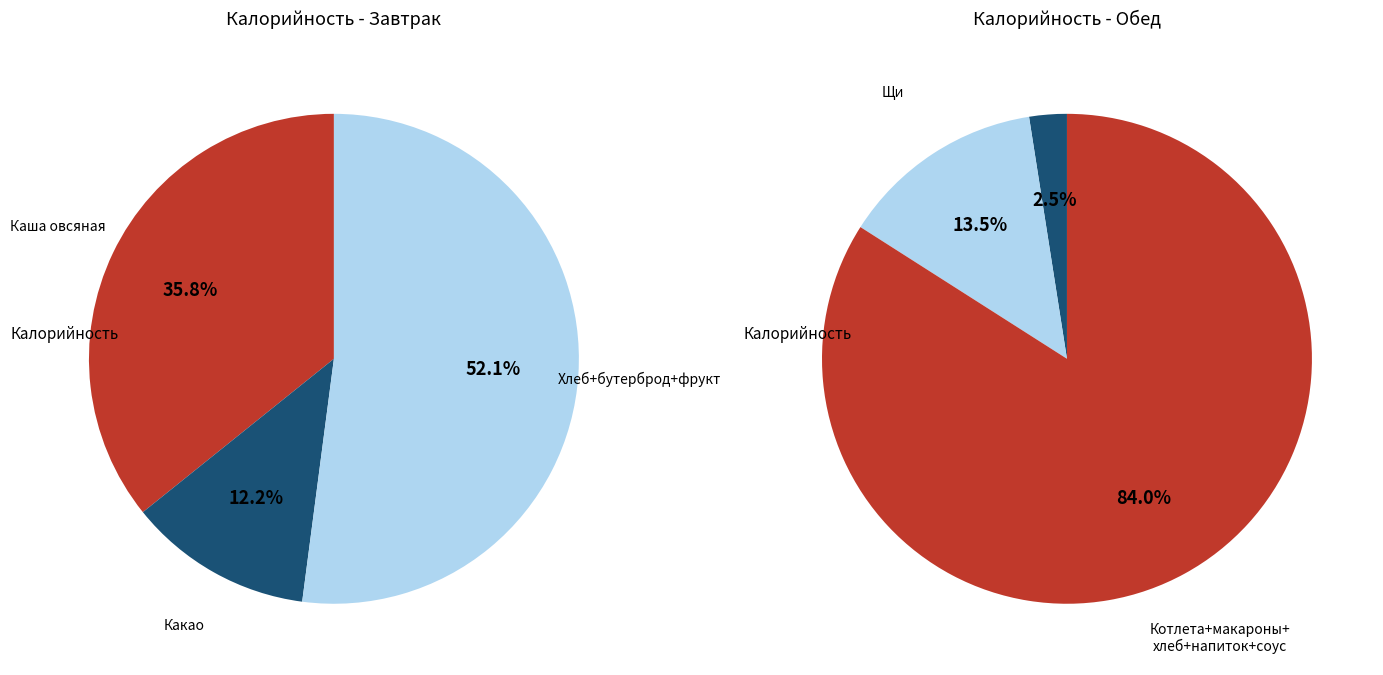

True or false: Завтрак accounts for 62% of the total.

False